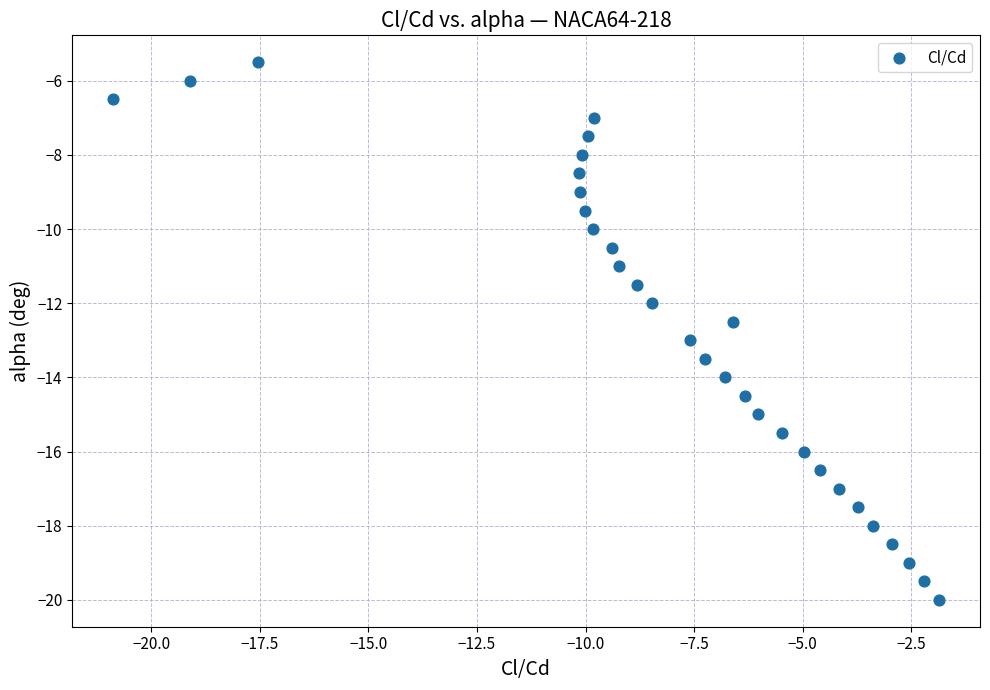

What is the range of X values (max minus min)?

19.0